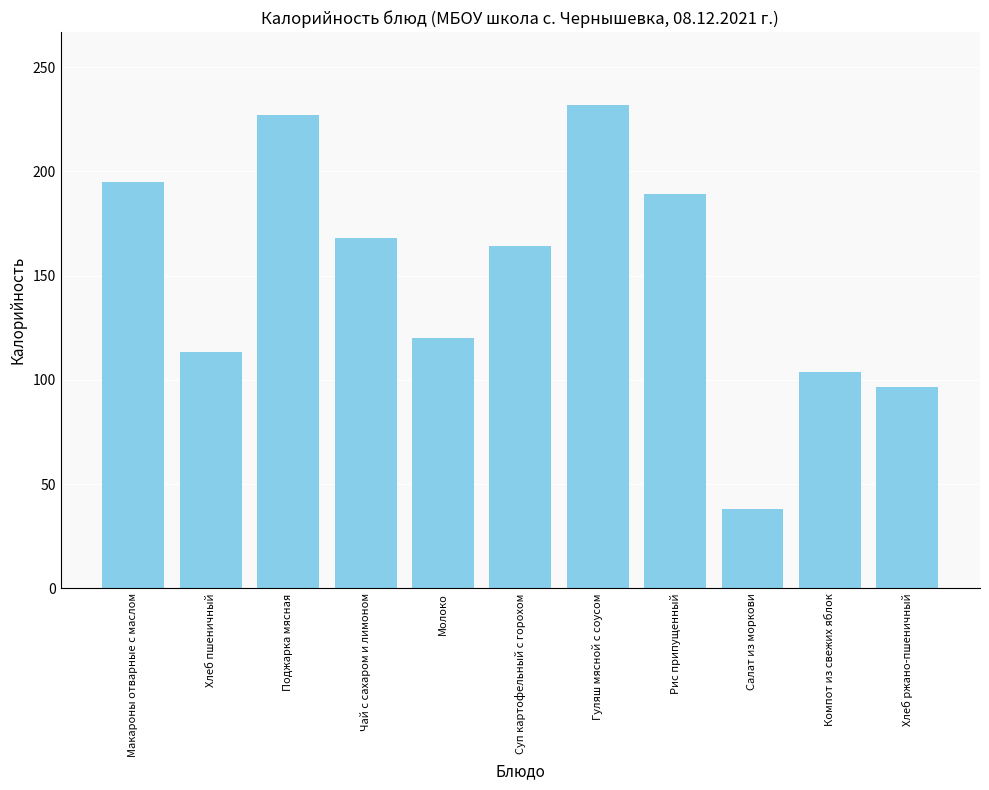

Reading right to left, list all the values displayed in this chart.

96.5	104.0	38.1	189.0	232.0	164.0	120.0	168.0	227.0	113.5	195.0